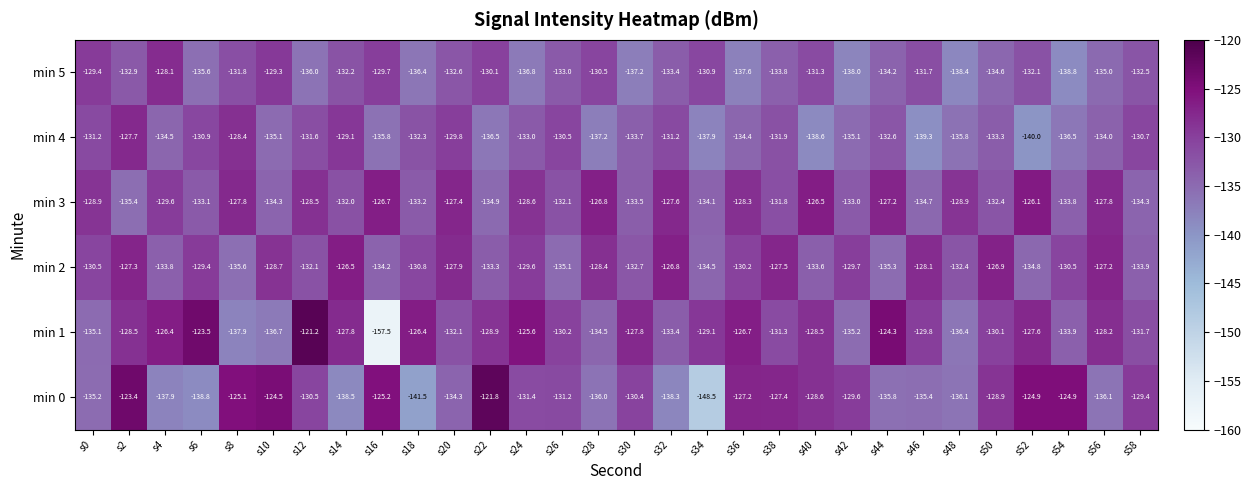

The min 3 series shows -46.0 at s38. True or false?

False